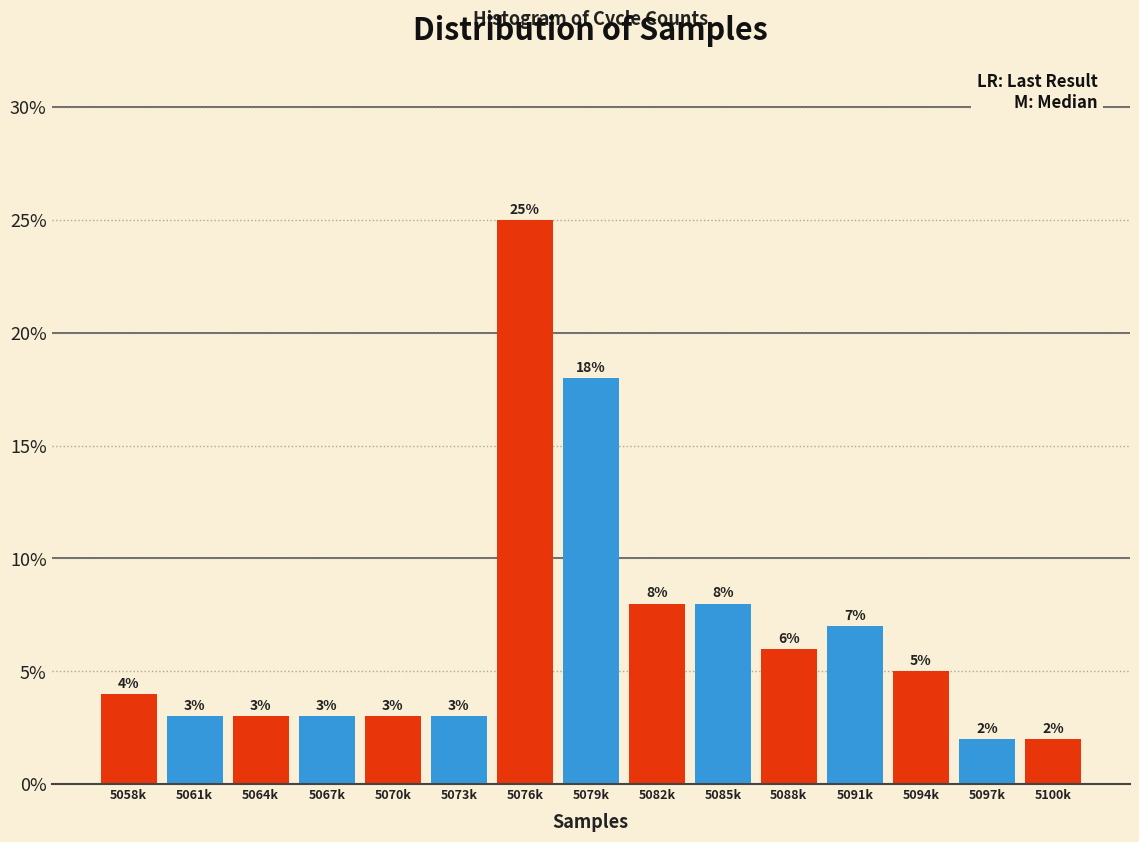

Reading right to left, extract all data points from this chart.

2.0	2.0	5.0	7.0	6.0	8.0	8.0	18.0	25.0	3.0	3.0	3.0	3.0	3.0	4.0